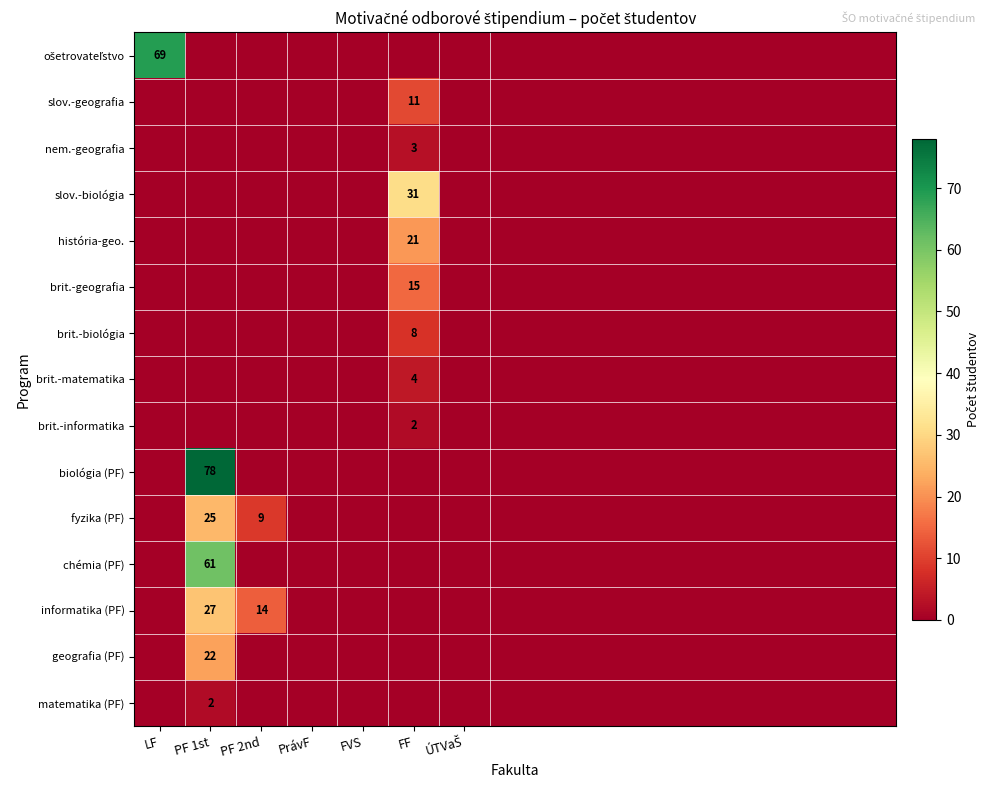

Which series has the widest spread of values?

biológia (PF)